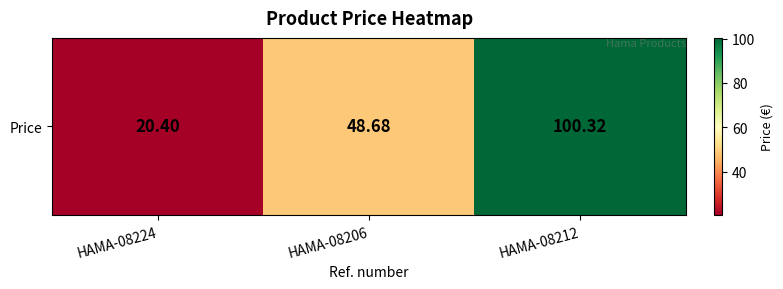

Count the number of values greater than 48.

2